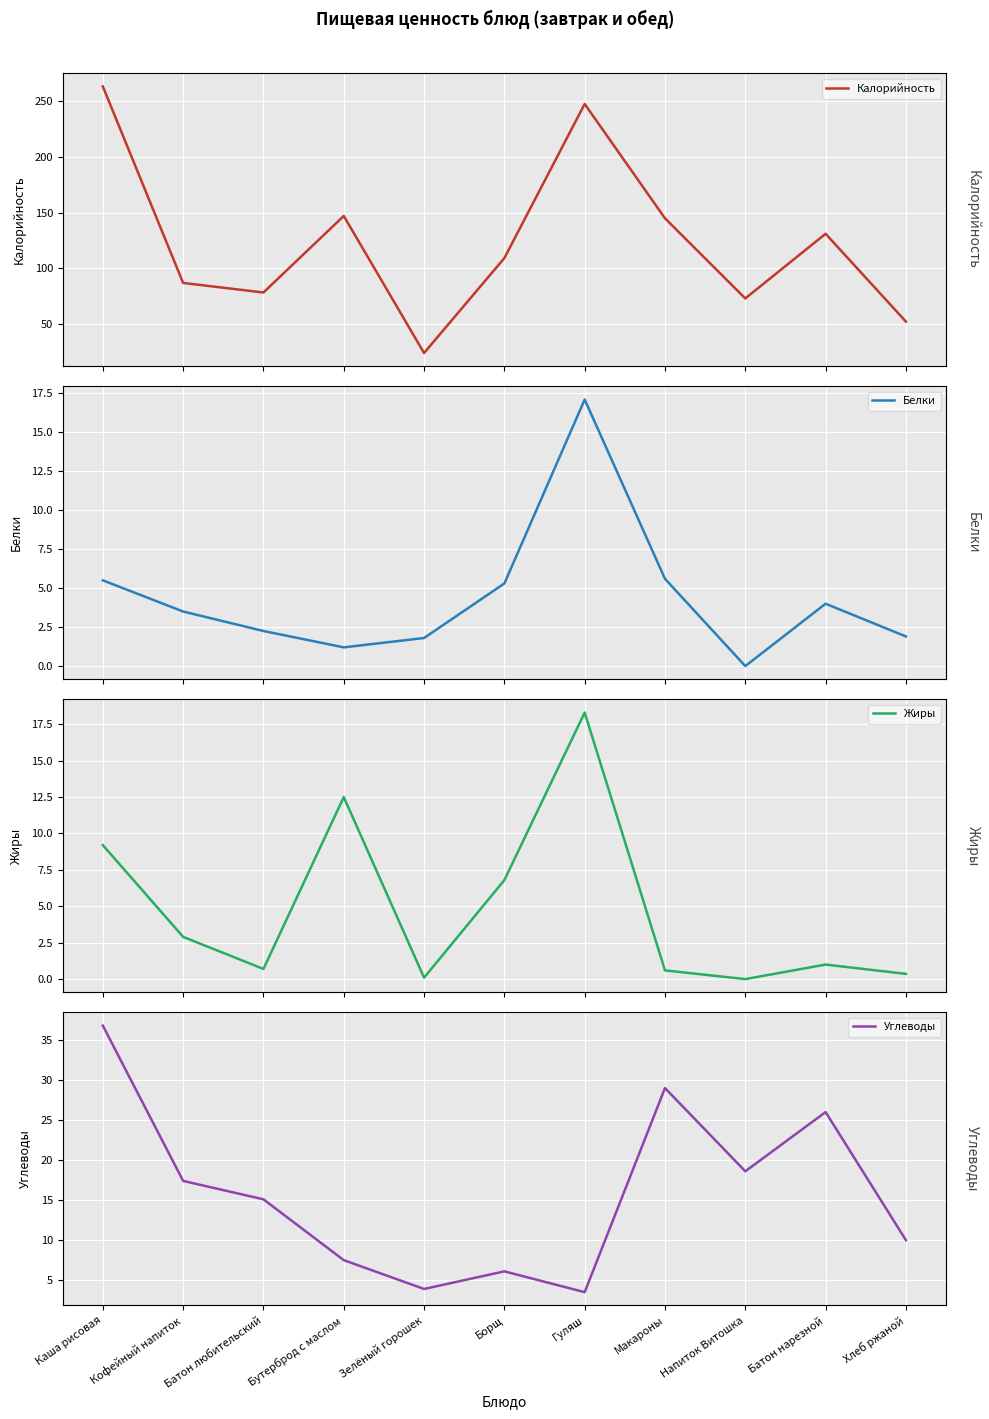

The Калорийность series shows 39.4 at Зелёный горошек. True or false?

False